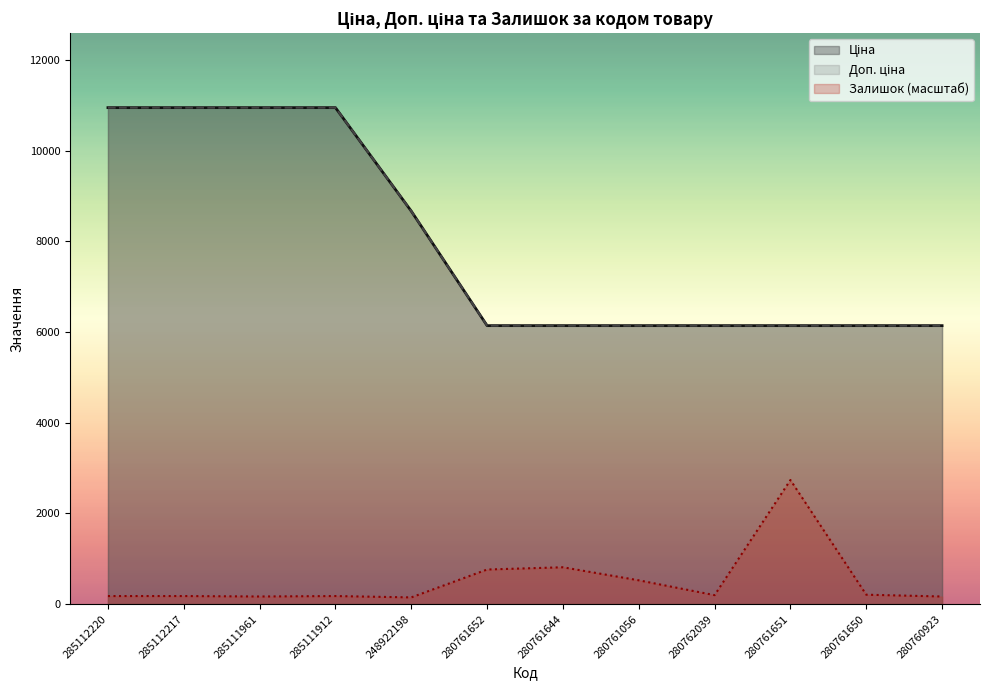

List the series in order of their peak value, lowest first.

Залишок, Ціна, Доп. ціна